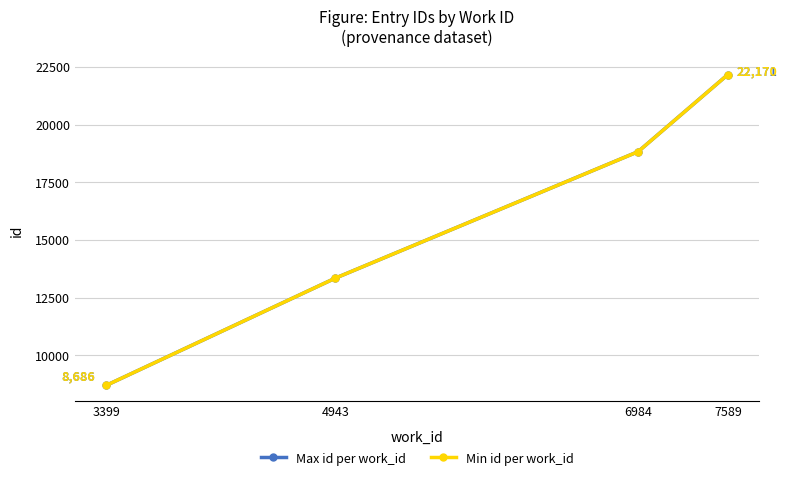

How many Max id per work_id values are between 13337 and 22171?

3